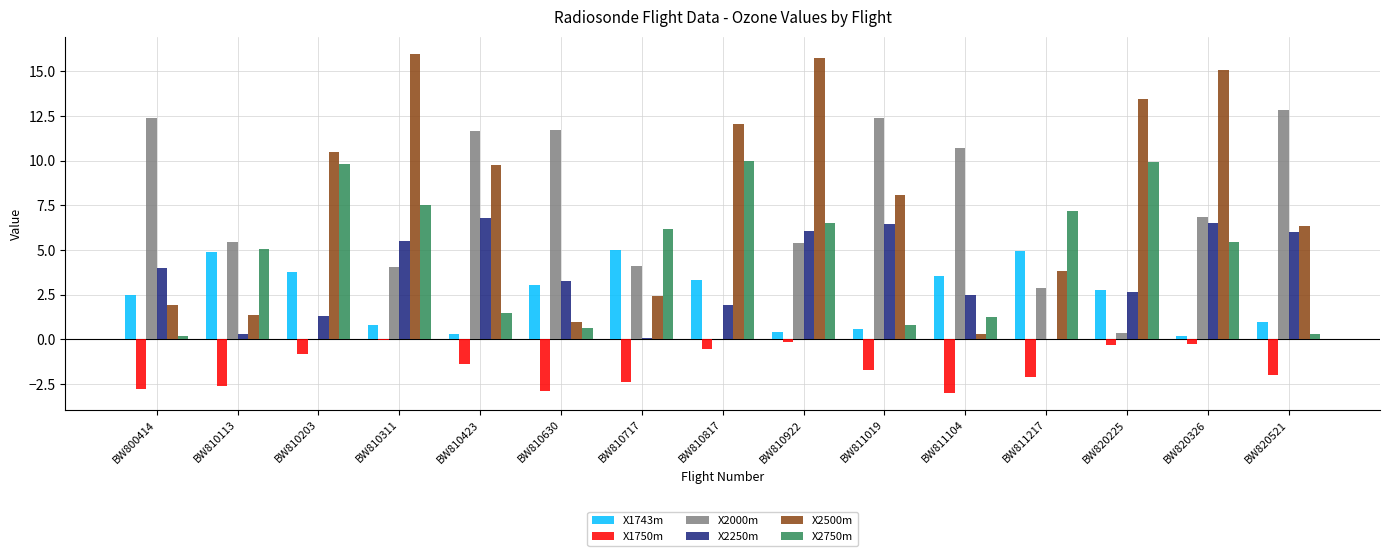

Is the value of X2000m at BW810203 greater than the value of X2500m at BW810817?

No